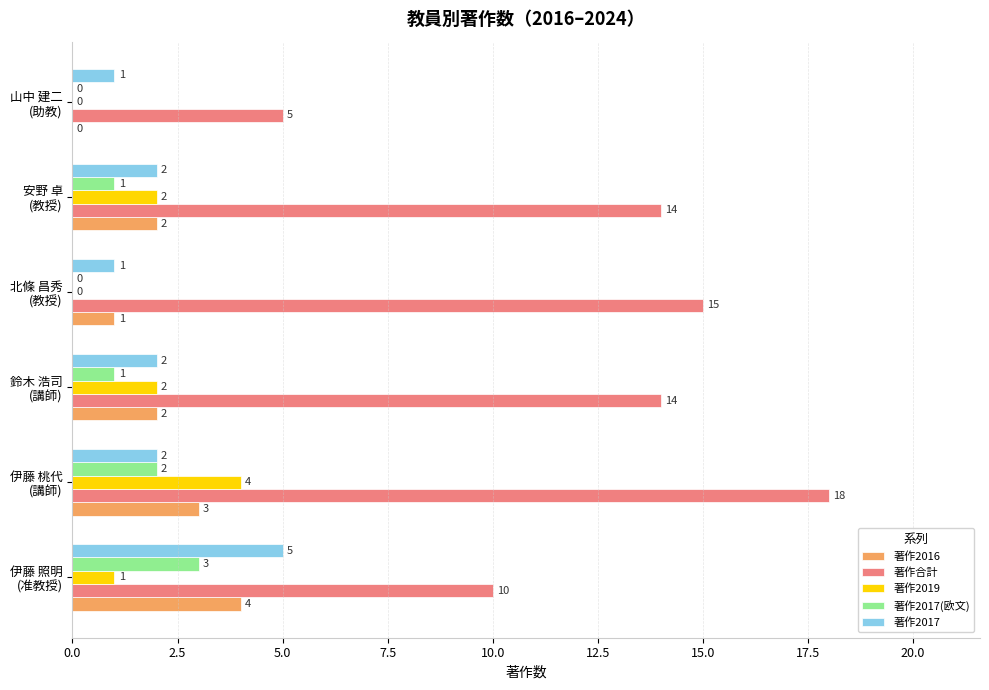

What is the sum of all 著作合計 values?

76